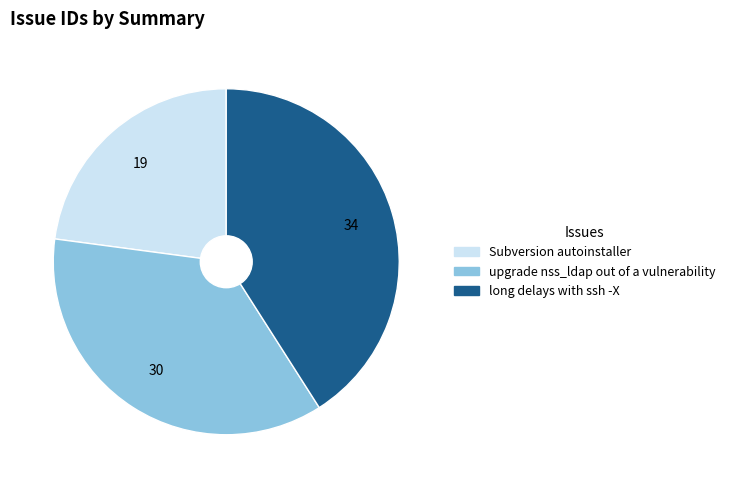

Rank the categories by value from lowest to highest.

Subversion autoinstaller, upgrade nss_ldap out of a vulnerability, long delays with ssh -X